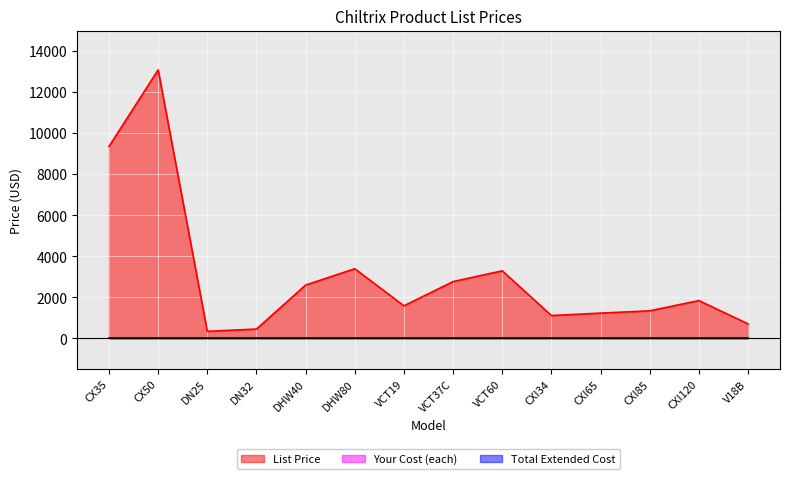

True or false: Total Extended Cost and Your Cost (each) intersect in this chart.

False